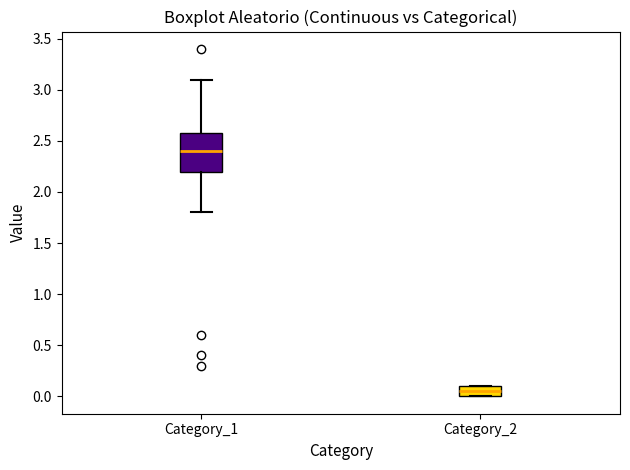

Reading left to right, transcribe this box plot: for each box, give where its median line is, the range the box spans, and where its two whiskers end, as read against the y-axis. The values are not printed on the chart, so give them approximately, as read against the axis.

Category_1: median 2.40, box 2.20 to 2.60, whiskers 1.80 to 3.10
Category_2: median 0.05, box 0.00 to 0.10, whiskers 0.00 to 0.10